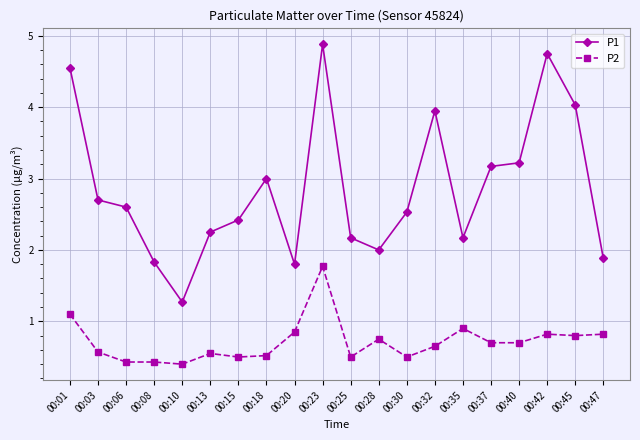

How many lines are shown in the chart?

2